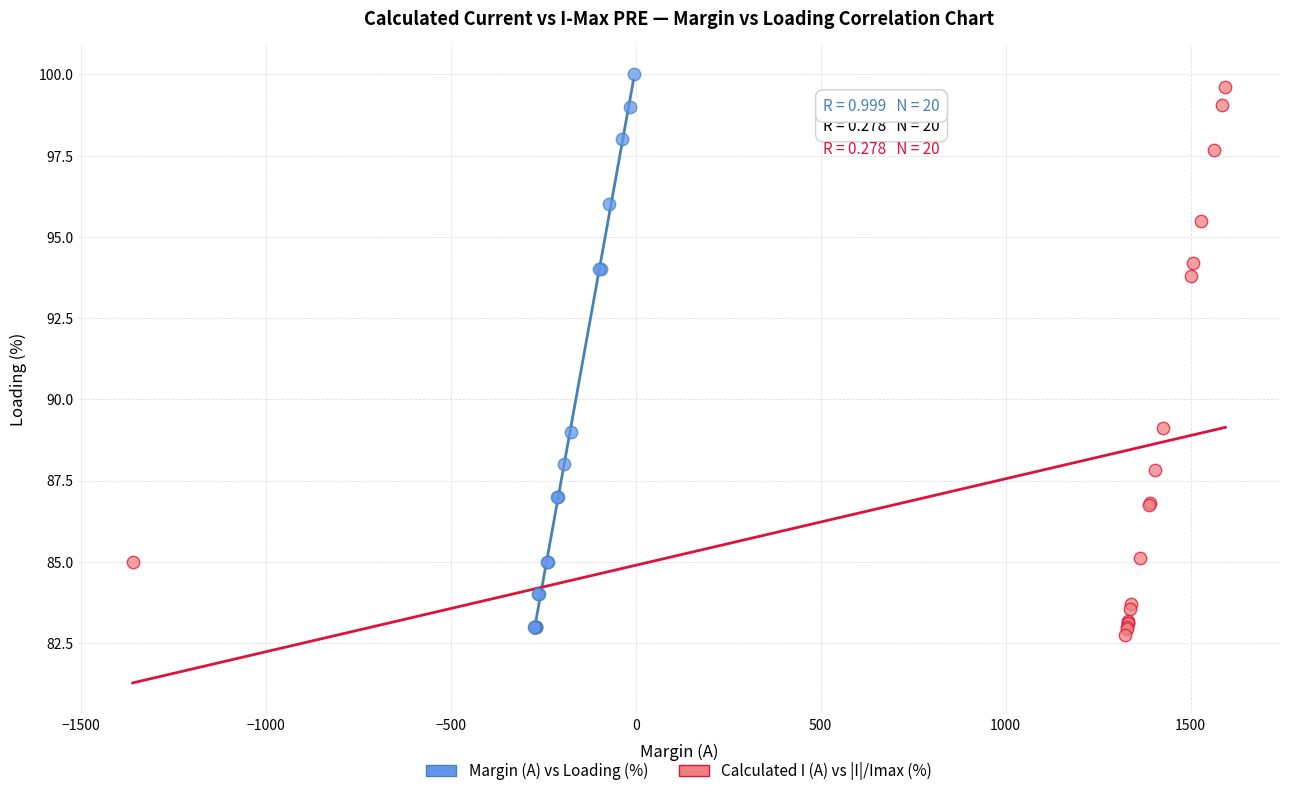

Which series has the widest spread of Y values?

Margin (A) vs Loading (%)